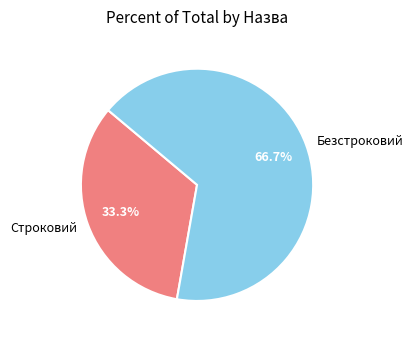

How much of the chart is everything except Безстроковий?

33.3%